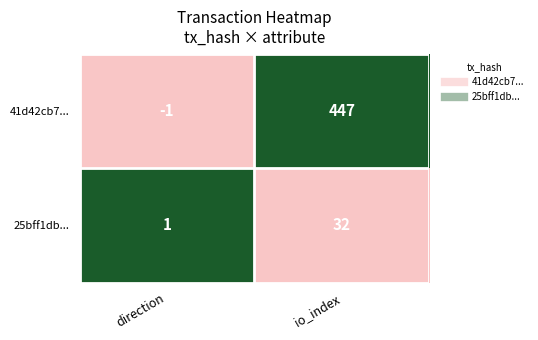

What is the sum of all 41d42cb7... values?

446